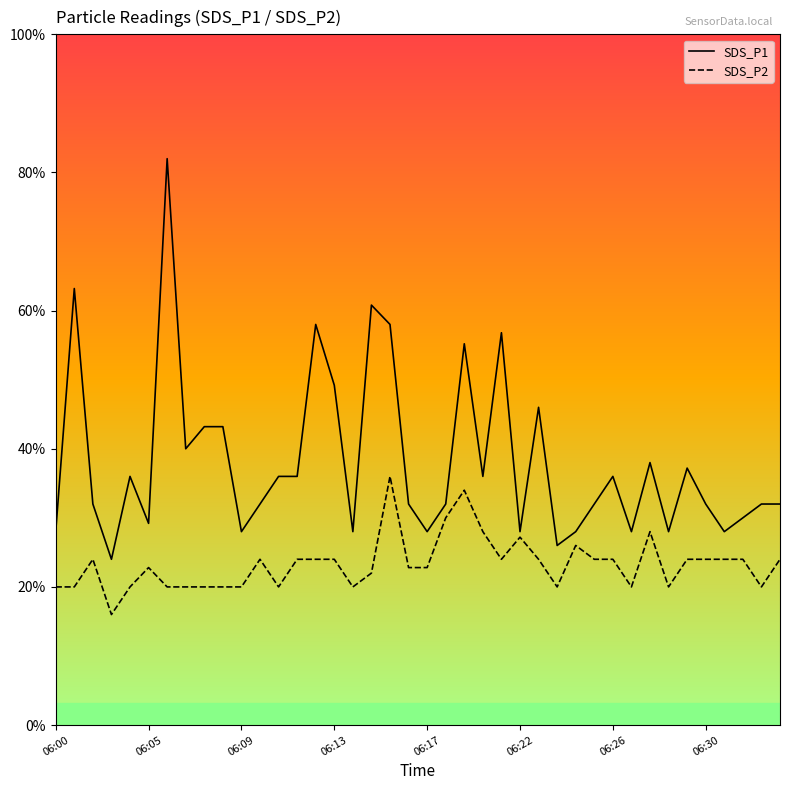

How many lines are shown in the chart?

2